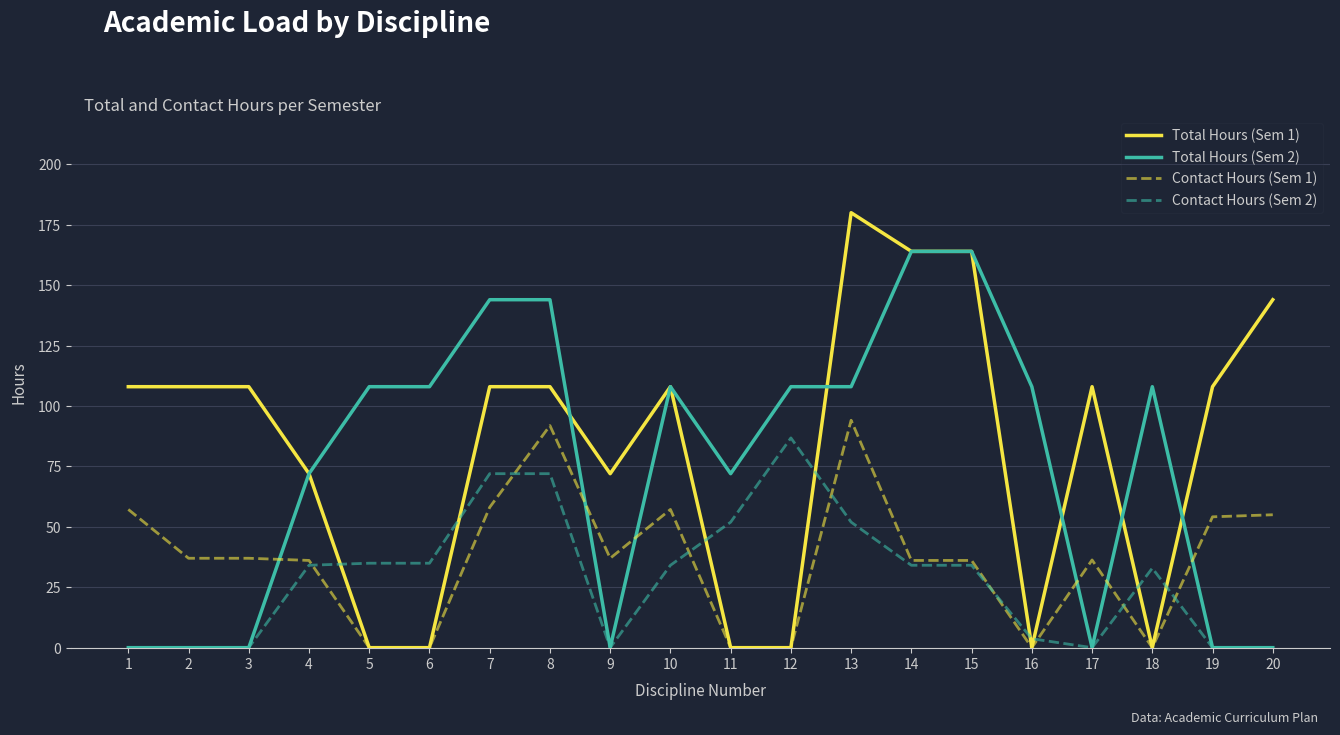

Which category has the highest value across all series?

13